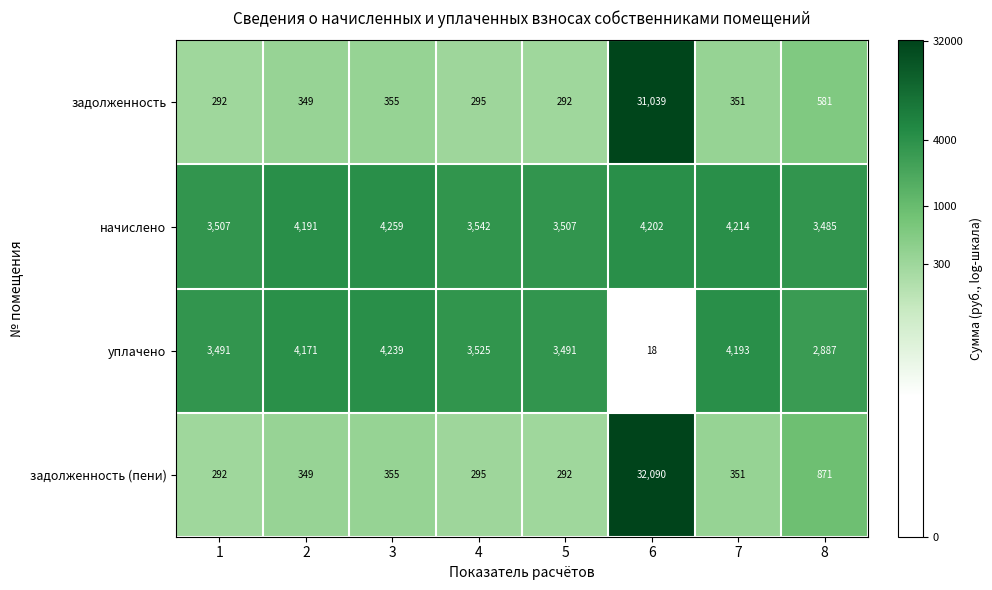

The задолженность series shows 292 at 1. True or false?

True